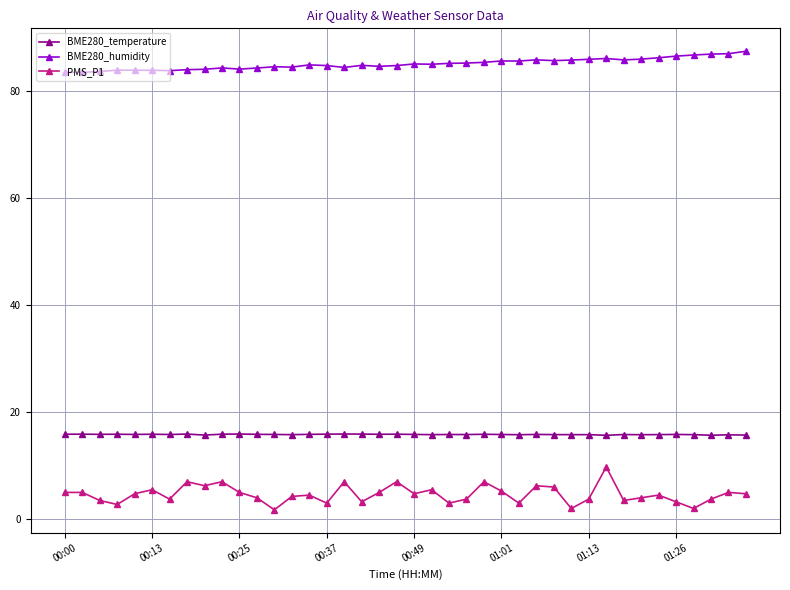

Count the number of categories in the chart.

40